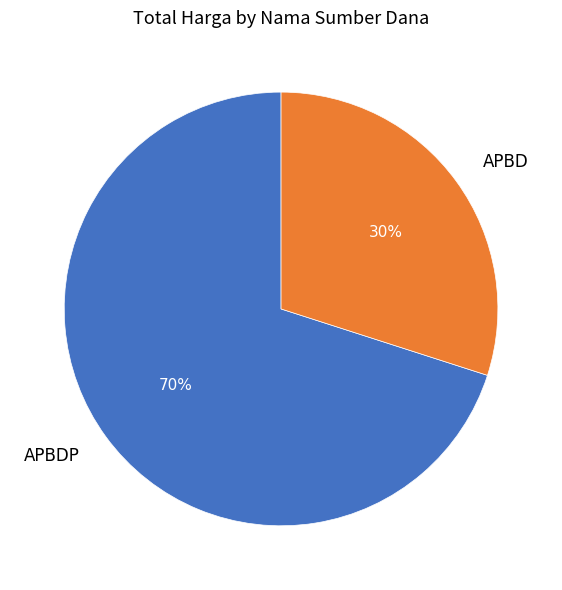

To the nearest percent, what is the difference between the largest and smallest slice percentages?

40%